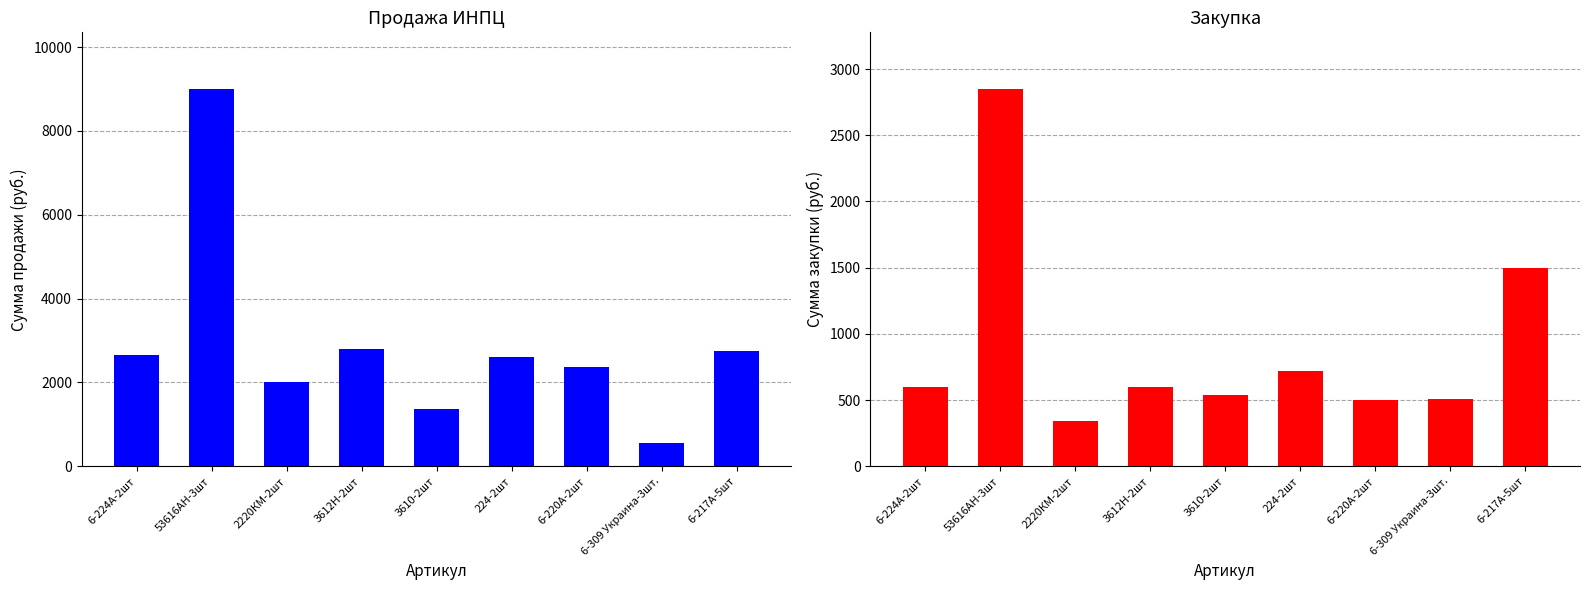

How many distinct data groups are displayed?

2